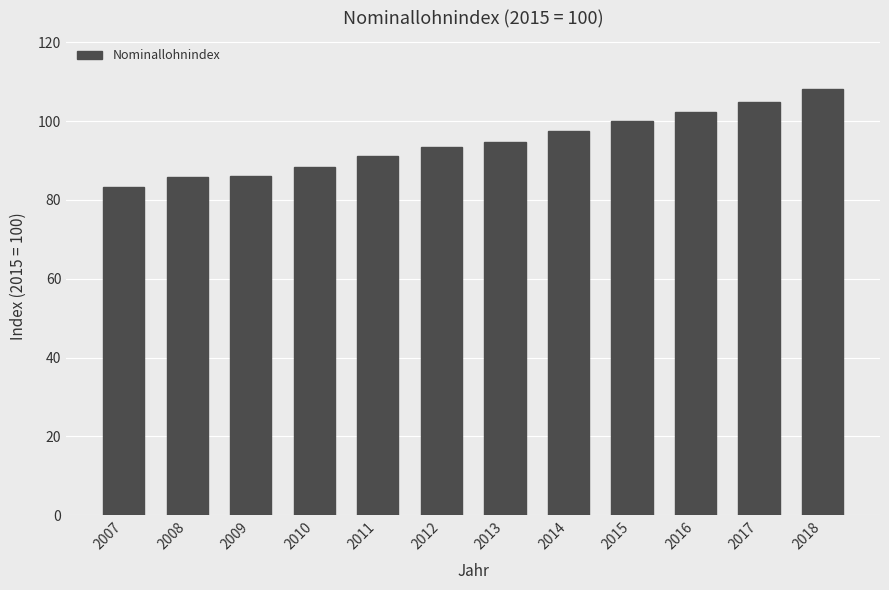

What is the change in value from 2017 to 2018?

+3.2